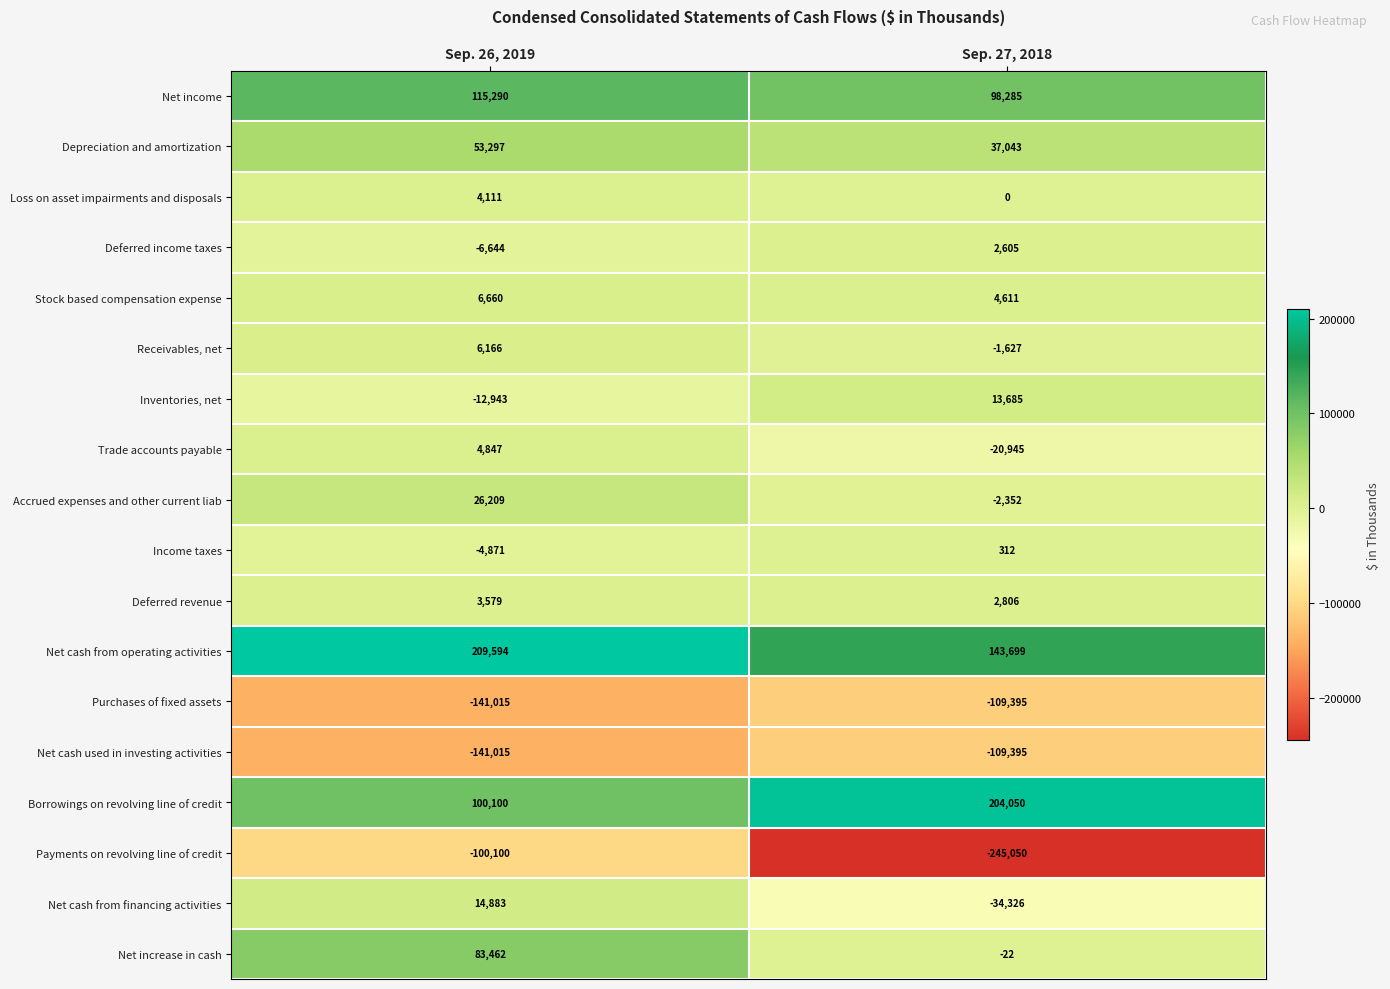

Rank the categories by Inventories, net value from lowest to highest.

Sep. 26, 2019, Sep. 27, 2018